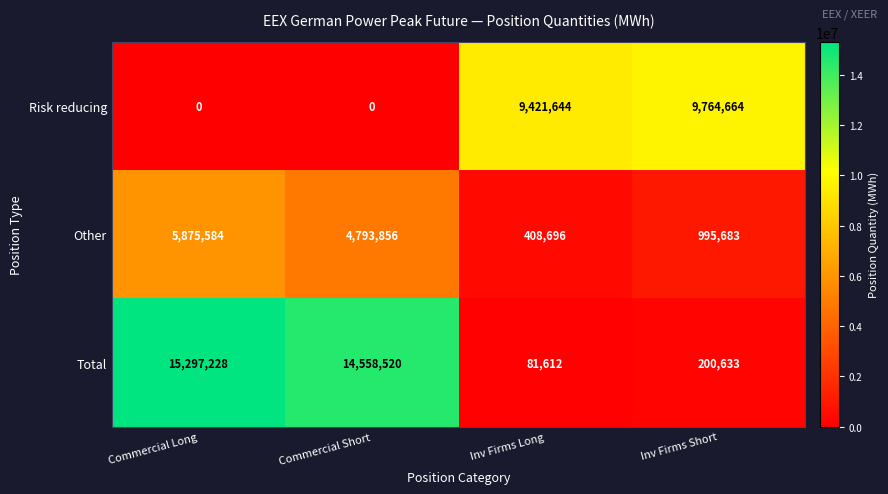

Which series has the widest spread of values?

Total